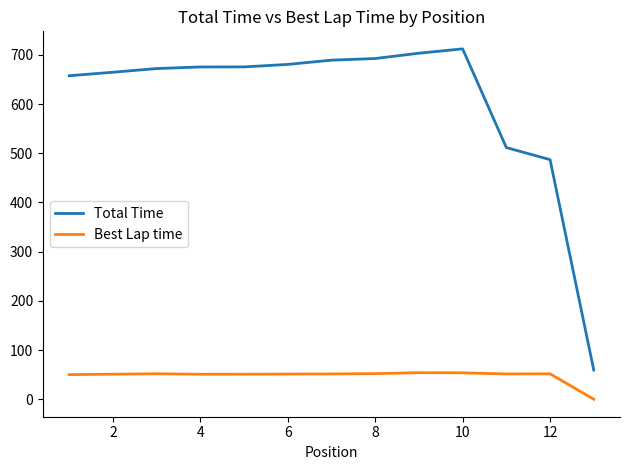

Rank the series by their maximum value, from lowest to highest.

Best Lap time, Total Time